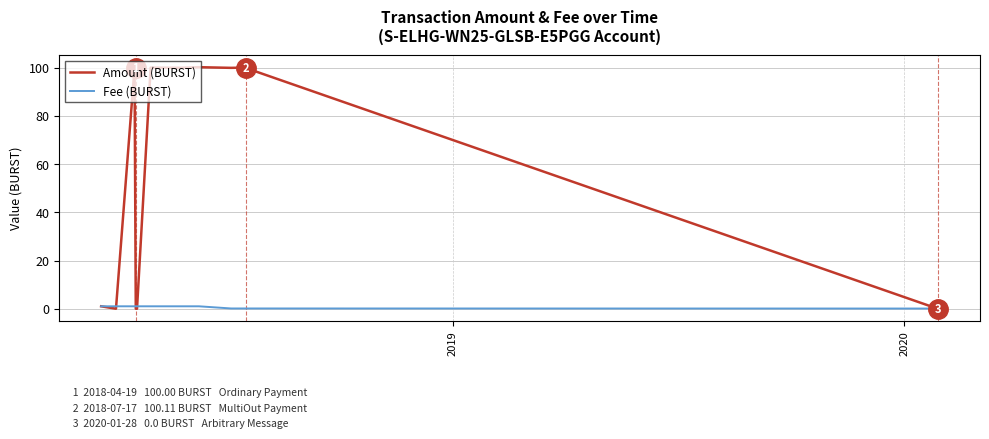

What is the greatest value displayed?

100.3